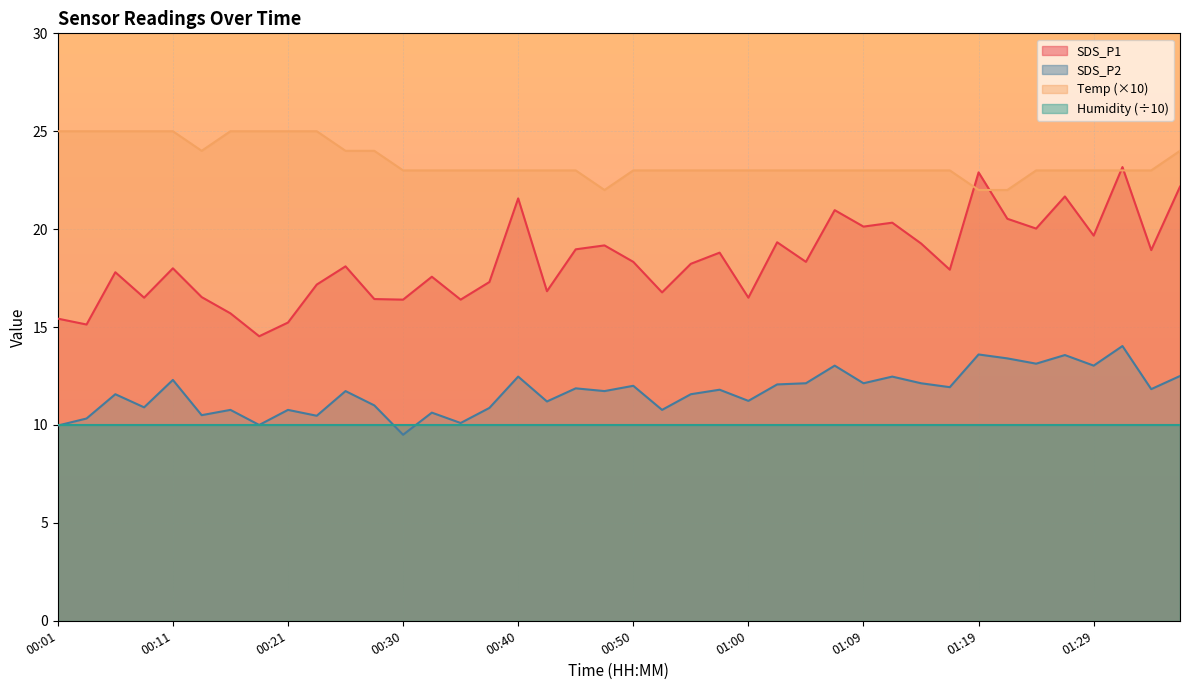

What is the label of the 14th point from the right?

01:05